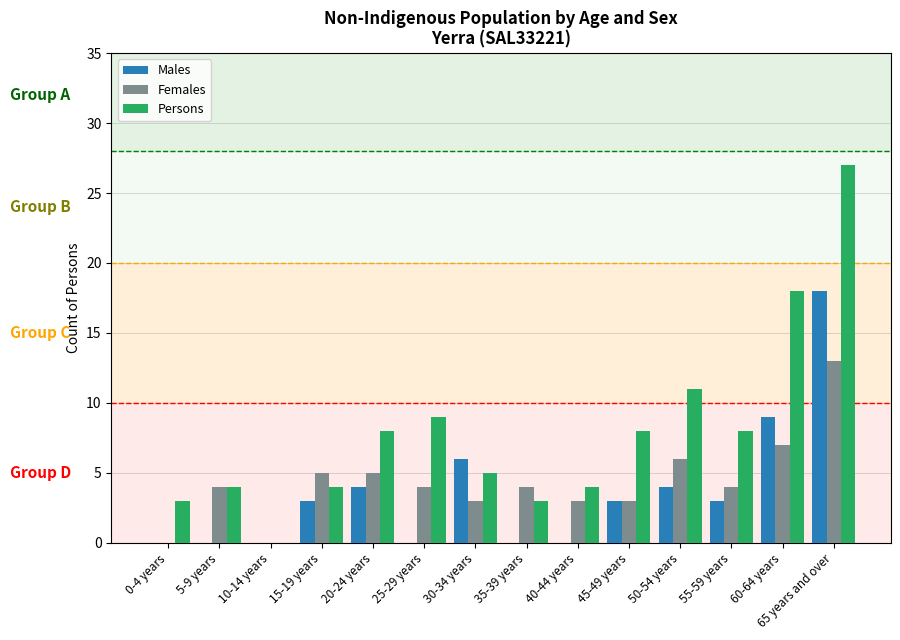

How many distinct data groups are displayed?

3